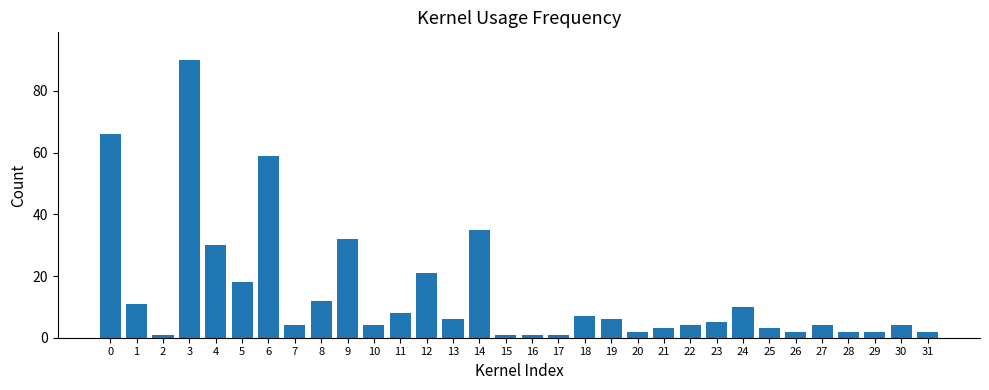

Reading left to right, transcribe all the data shown in this chart.

0=66	1=11	2=1	3=90	4=30	5=18	6=59	7=4	8=12	9=32	10=4	11=8	12=21	13=6	14=35	15=1	16=1	17=1	18=7	19=6	20=2	21=3	22=4	23=5	24=10	25=3	26=2	27=4	28=2	29=2	30=4	31=2